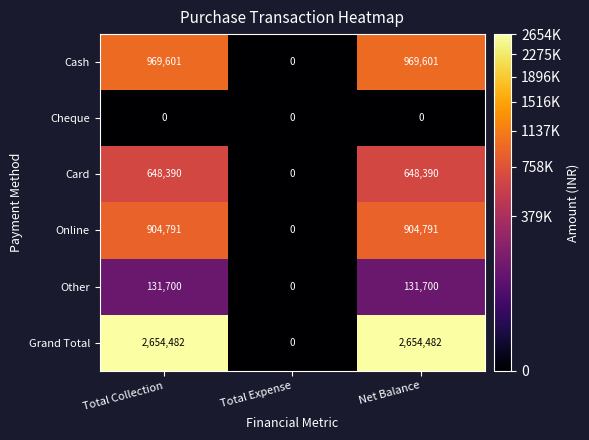

Which series has the largest total across all categories?

Grand Total